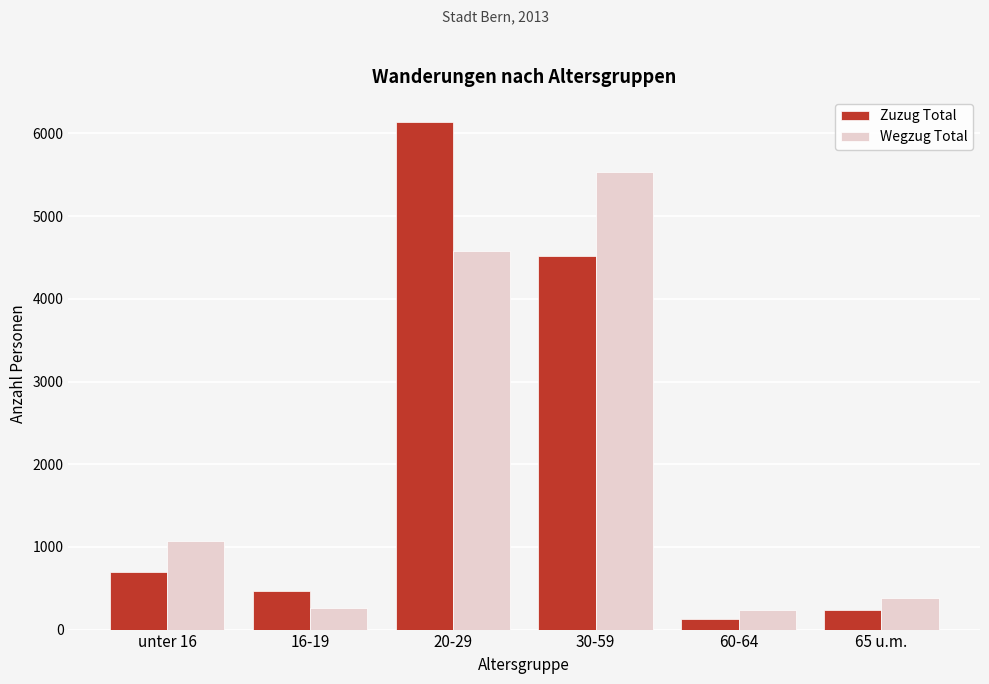

At which category does the chart reach its peak across all series?

20-29